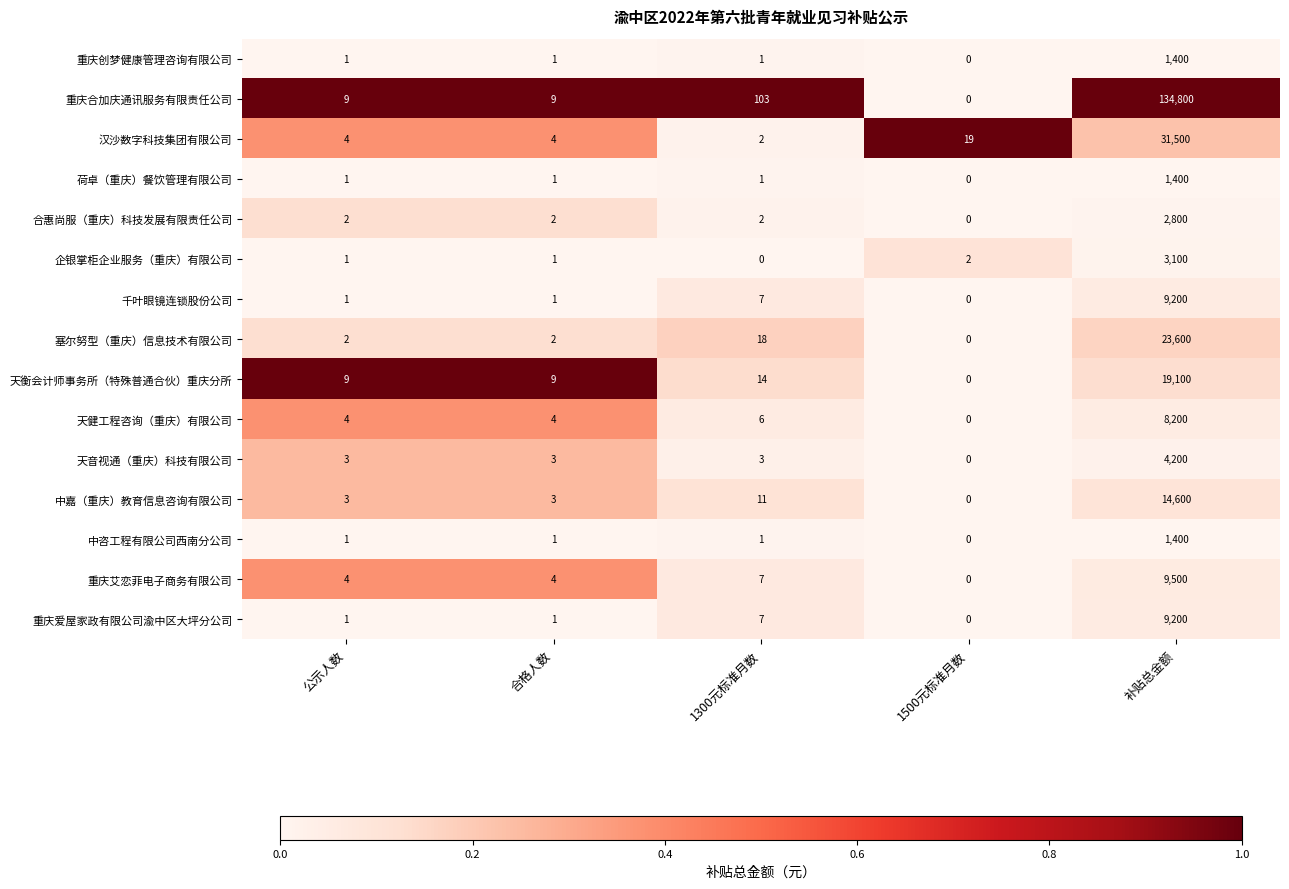

What is the total value across all series at 1300元标准月数?

183